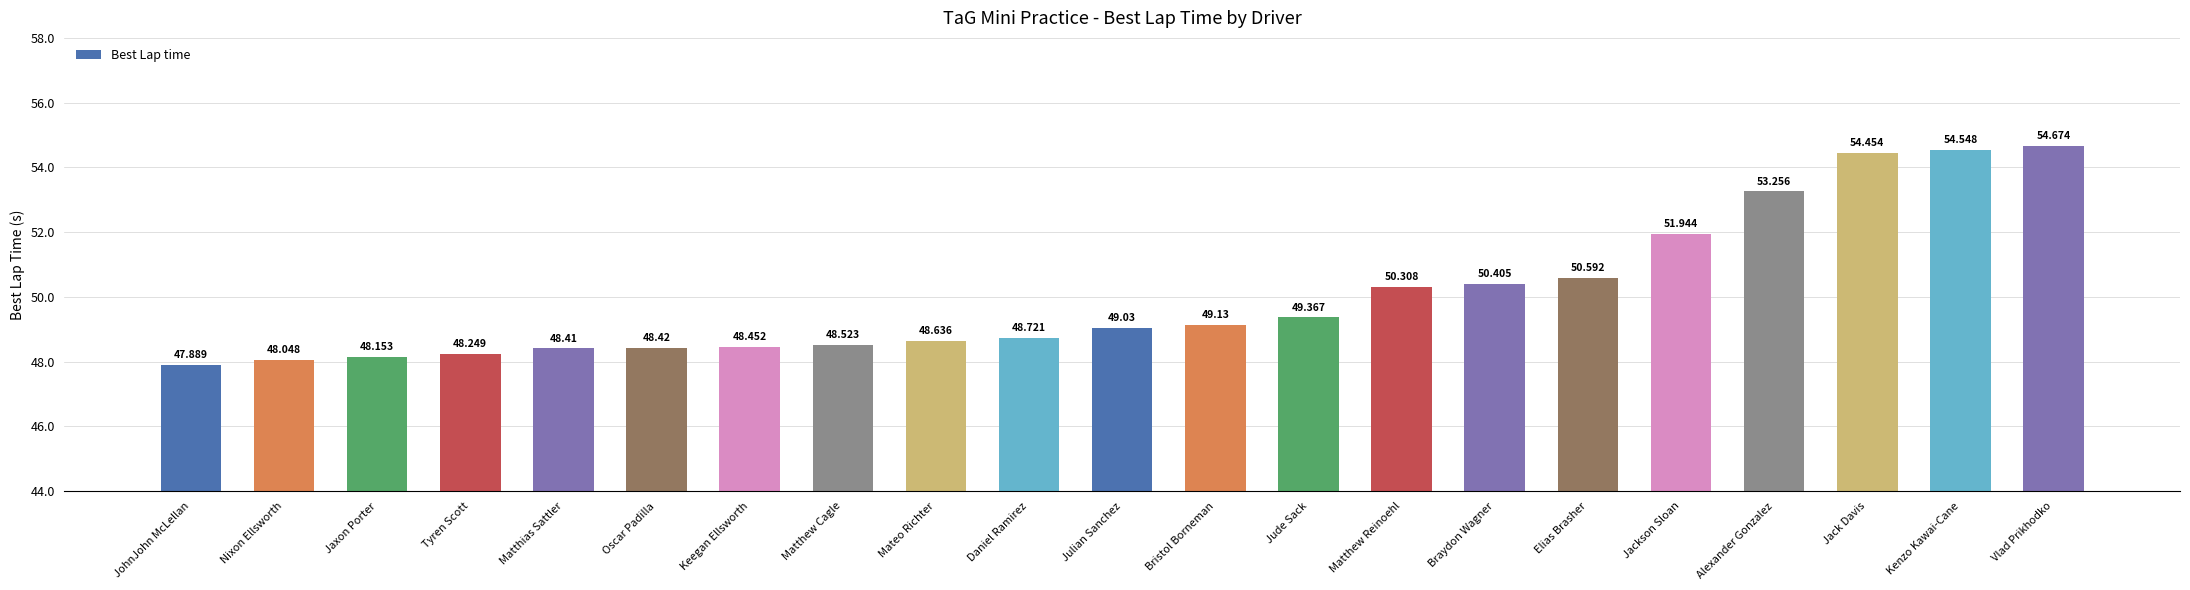

Is it true that the value at Elias Brasher is 82.9?

False